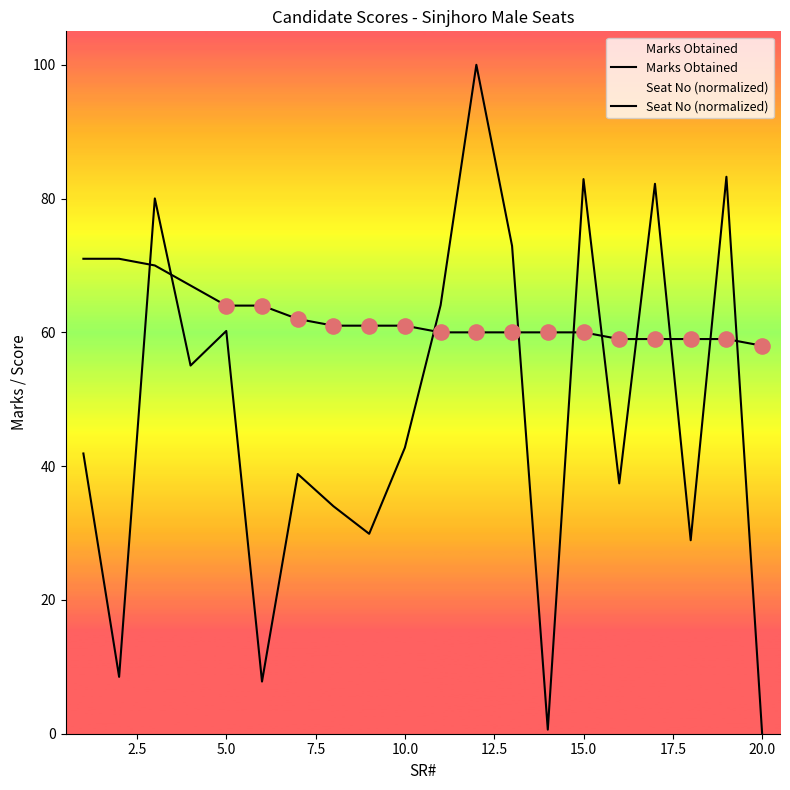

Which series reaches the minimum Y coordinate?

Seat No (normalized)